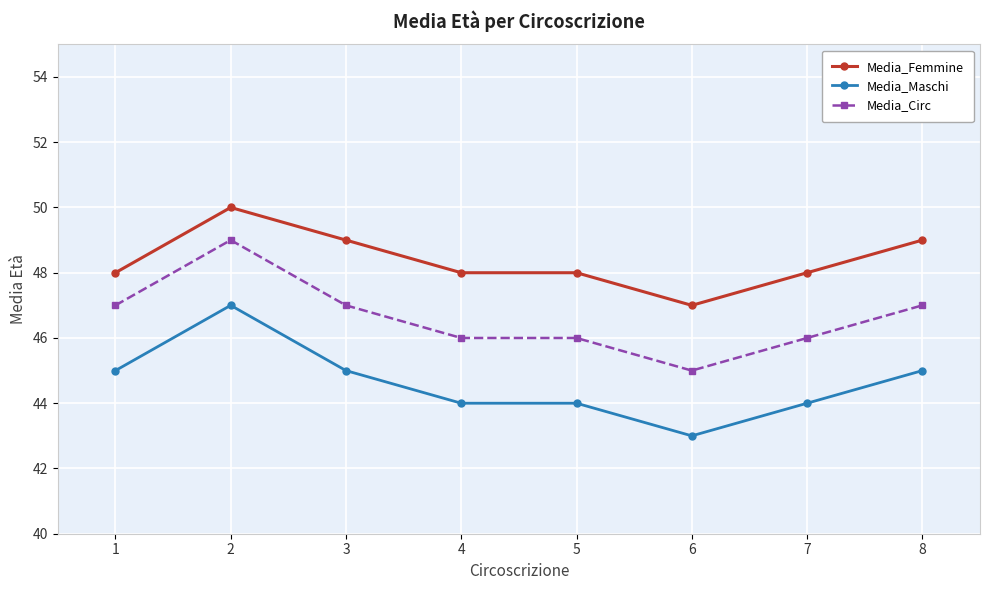

Does the chart display data point markers on the line(s)?

Yes